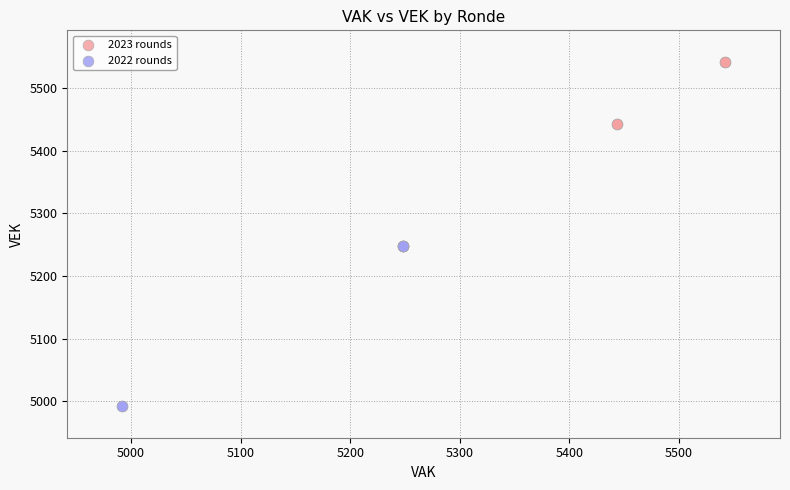

What are all the series names shown in the legend?

2023 rounds, 2022 rounds